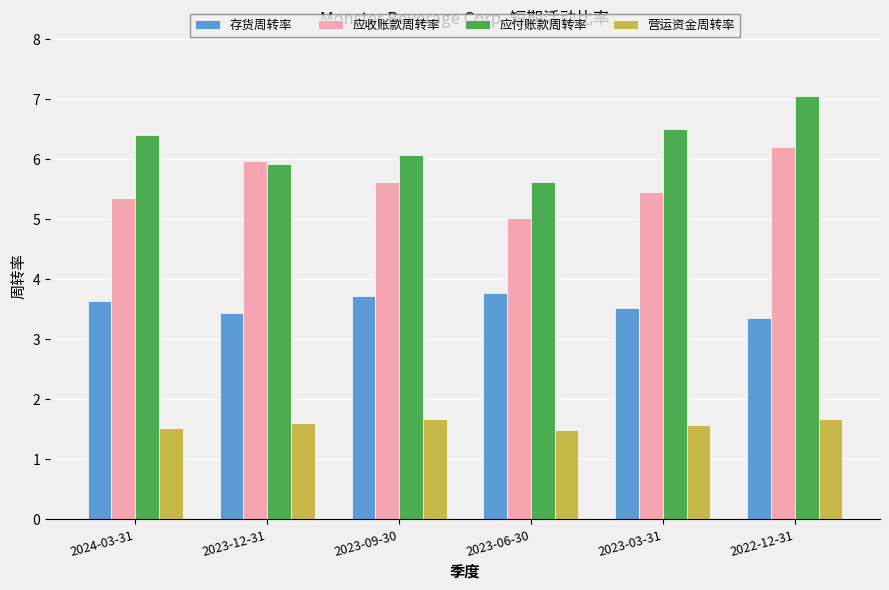

At which label is 存货周转率 closest to 3?

2022-12-31